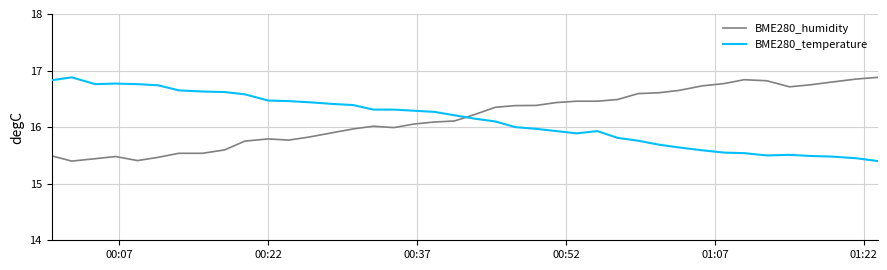

How many intersections are there between BME280_temperature and BME280_humidity?

1